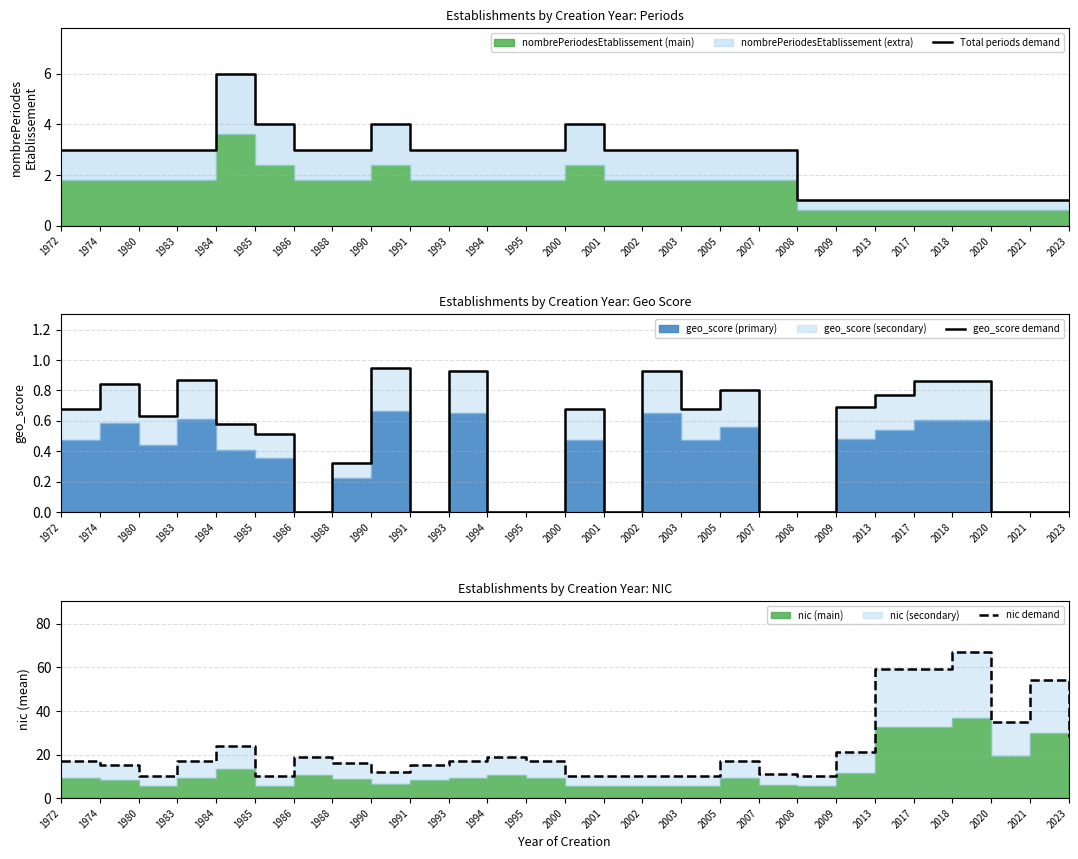

Between 1983 and 1993, which is larger?

1983